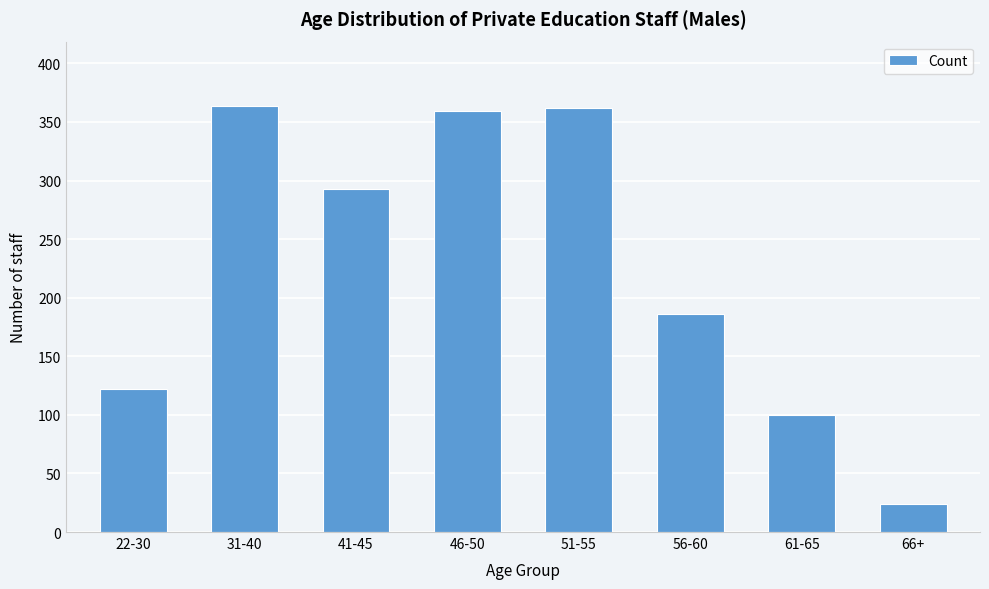

Reading right to left, list all the values displayed in this chart.

66+=24	61-65=100	56-60=186	51-55=362	46-50=359	41-45=293	31-40=364	22-30=122